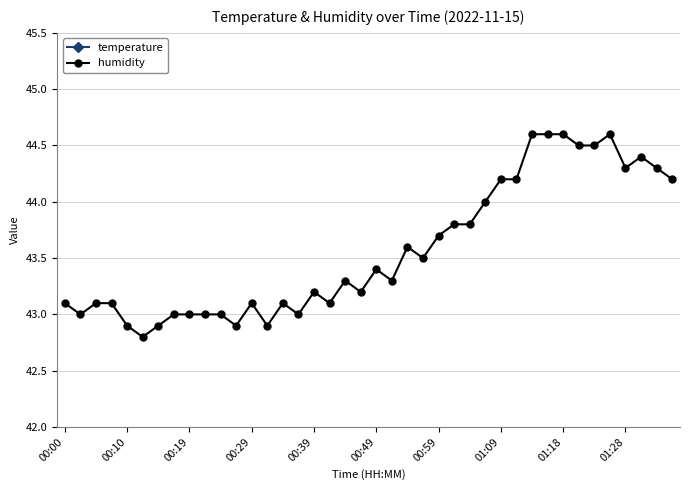

Reading left to right, transcribe all the data shown in this chart.

temperature: 16.0	16.0	16.1	16.1	16.1	16.0	16.1	16.1	16.1	16.1	16.1	16.1	16.1	16.1	16.2	16.1	16.2	16.2	16.2	16.2	16.2	16.2	16.3	16.3	16.3	16.4	16.4	16.5	16.6	16.6	16.7	16.7	16.8	16.8	16.9	16.9	16.9	17.0	17.0	17.0
humidity: 43.1	43.0	43.1	43.1	42.9	42.8	42.9	43.0	43.0	43.0	43.0	42.9	43.1	42.9	43.1	43.0	43.2	43.1	43.3	43.2	43.4	43.3	43.6	43.5	43.7	43.8	43.8	44.0	44.2	44.2	44.6	44.6	44.6	44.5	44.5	44.6	44.3	44.4	44.3	44.2